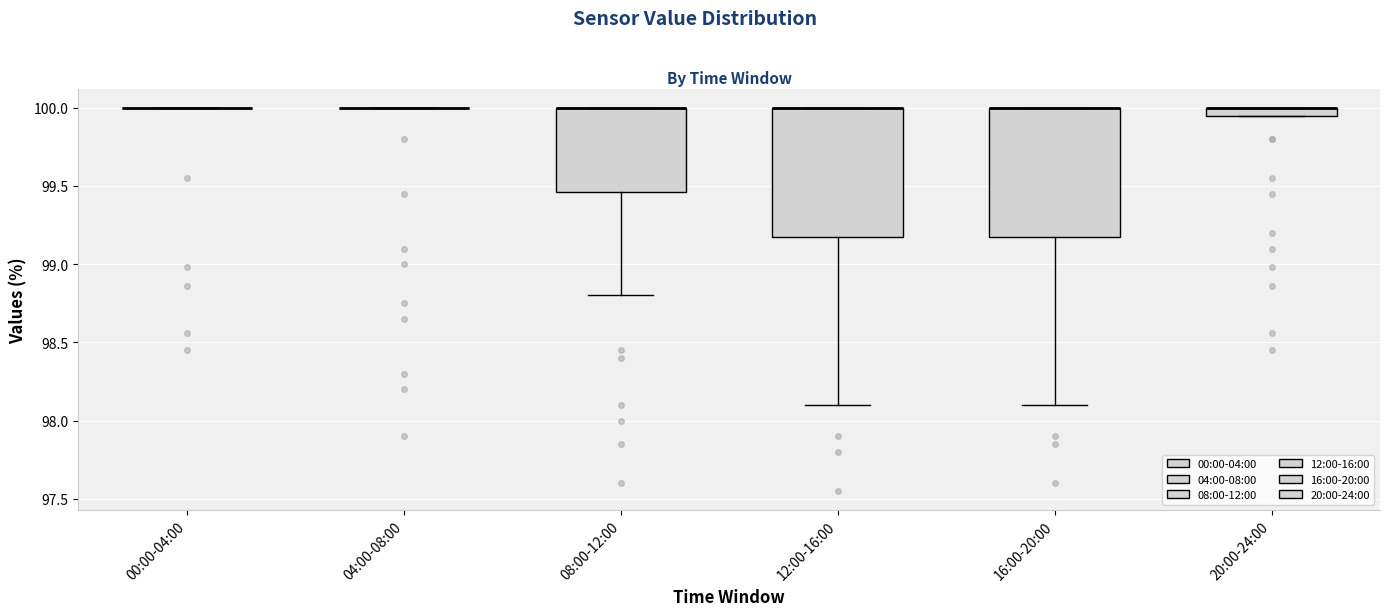

Where is the lower edge of the box for 16:00-20:00 on the y-axis? The values are not printed on the chart, so give them approximately, as read against the axis.

99.20